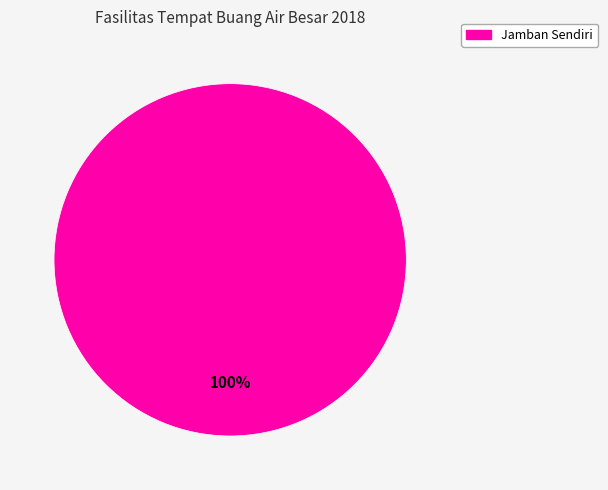

Is there any slice that represents more than half of the pie?

Yes